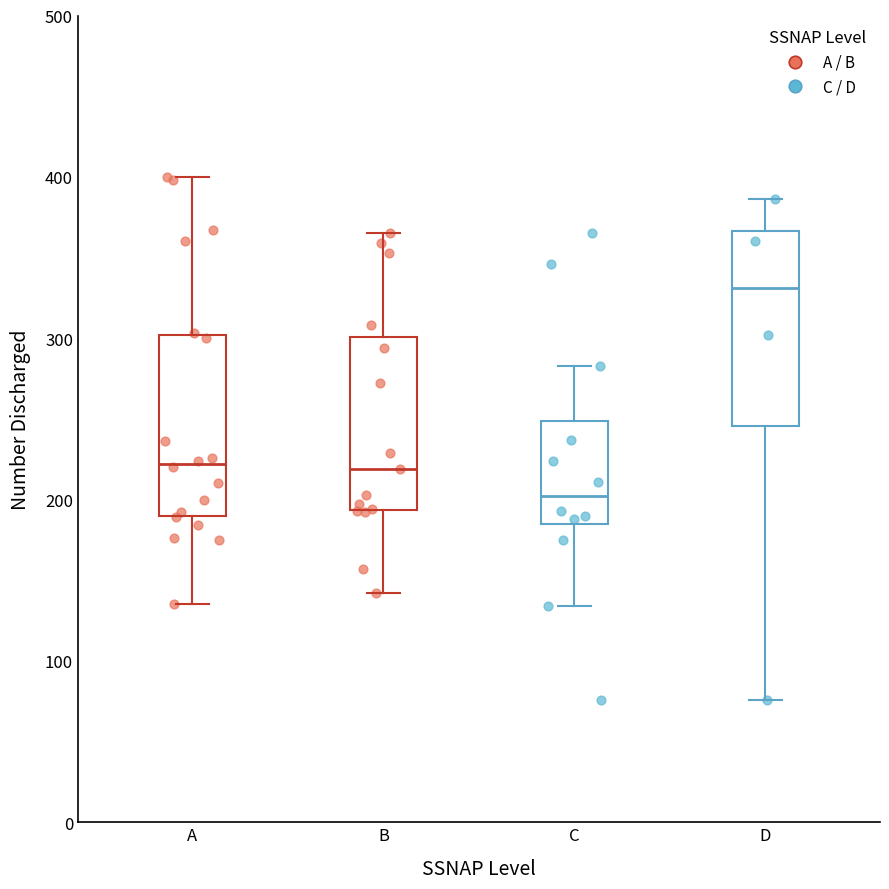

Reading left to right, transcribe this box plot: for each box, give where its median line is, the range the box spans, and where its two whiskers end, as read against the y-axis. The values are not printed on the chart, so give them approximately, as read against the axis.

A: median 220, box 190 to 300, whiskers 140 to 400
B: median 220, box 190 to 300, whiskers 140 to 370
C: median 200, box 180 to 250, whiskers 130 to 280
D: median 330, box 250 to 370, whiskers 80 to 390